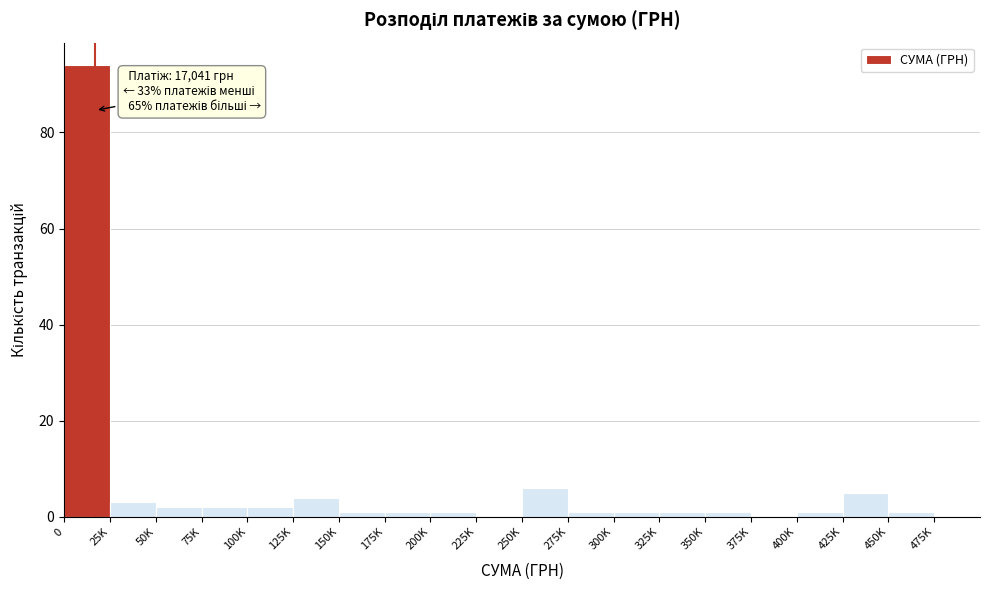

Reading right to left, transcribe all the data shown in this chart.

475K=0	450K=1	425K=5	400K=1	375K=0	350K=1	325K=1	300K=1	275K=1	250K=6	225K=0	200K=1	175K=1	150K=1	125K=4	100K=2	75K=2	50K=2	25K=3	0=94